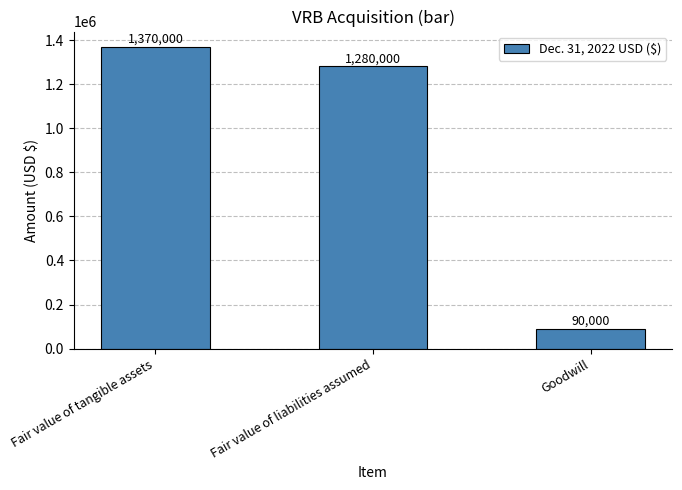

Reading left to right, extract all data points from this chart.

Fair value of tangible assets=1370000	Fair value of liabilities assumed=1280000	Goodwill=90000